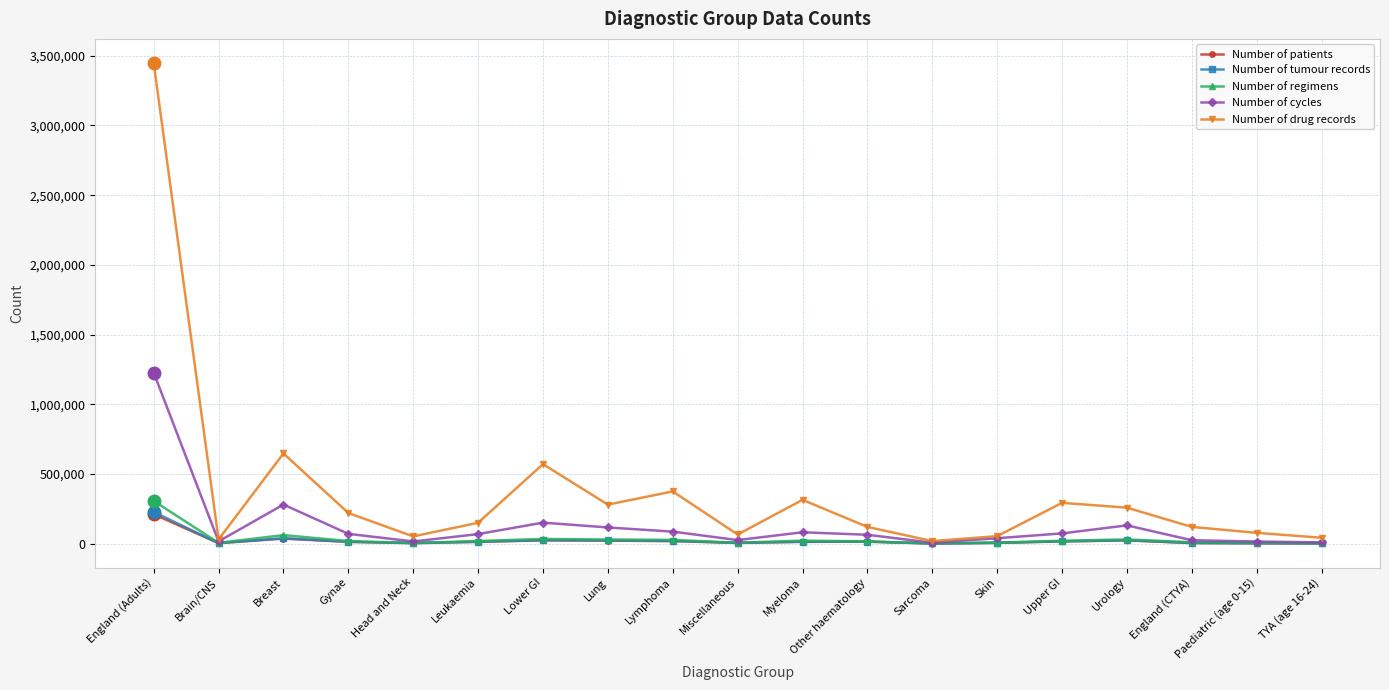

What is the greatest value displayed?

3448638